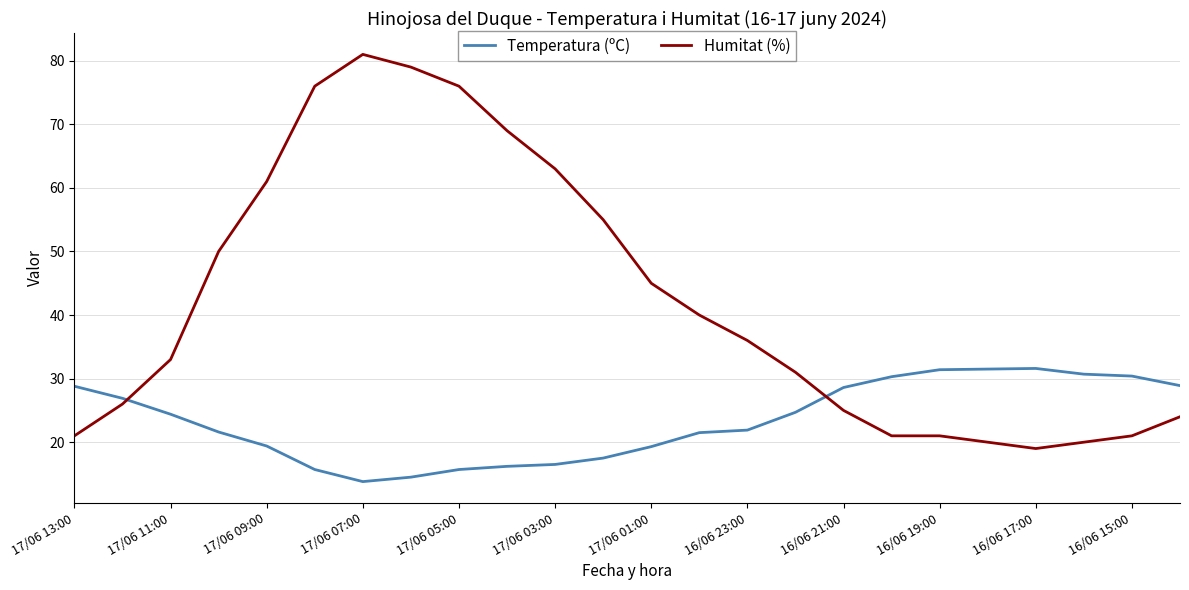

How many categories are shown in the chart?

24